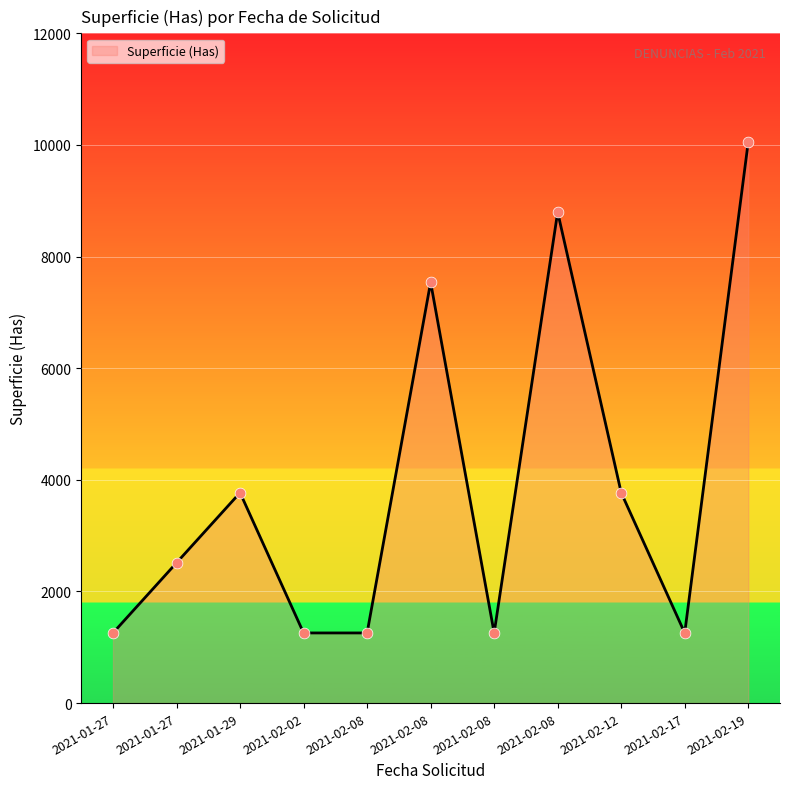

Between 2021-01-27 and 2021-02-12, which is larger?

2021-02-12